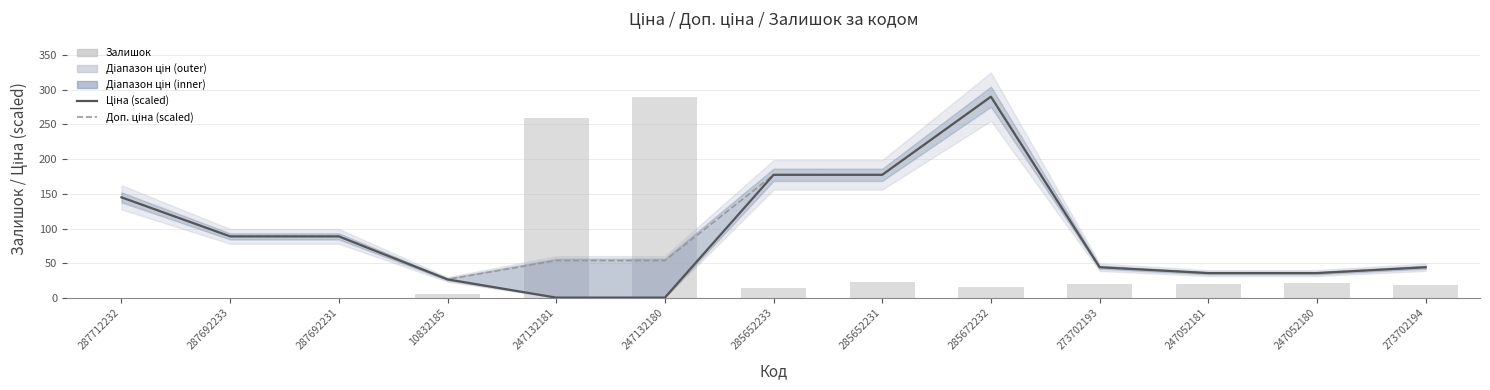

The Залишок series shows 9.6 at 285652231. True or false?

False